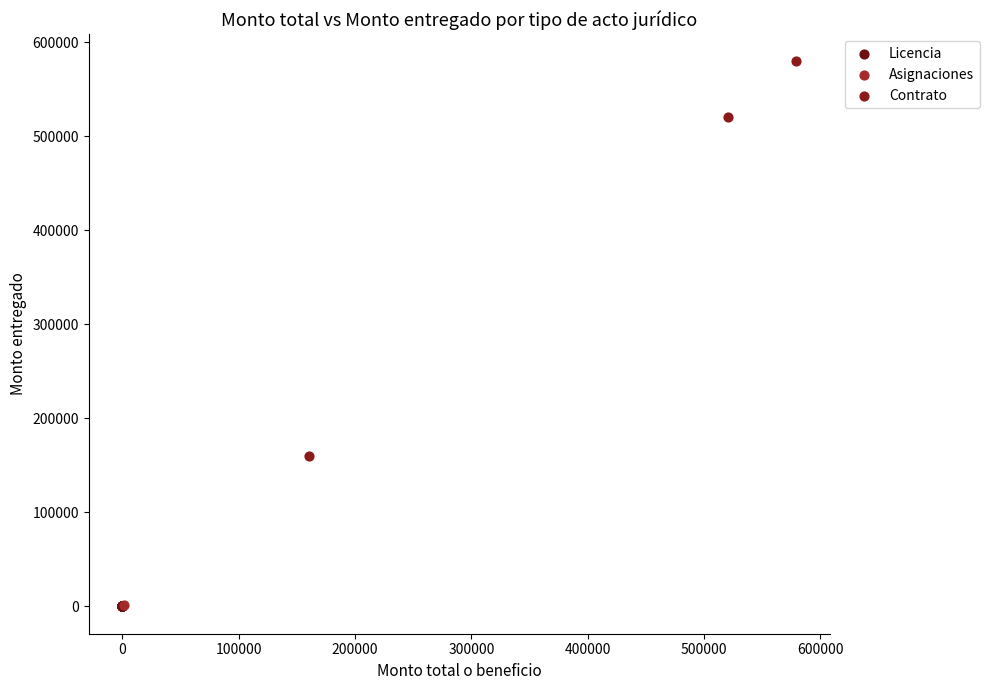

What are all the series names shown in the legend?

Licencia, Asignaciones, Contrato